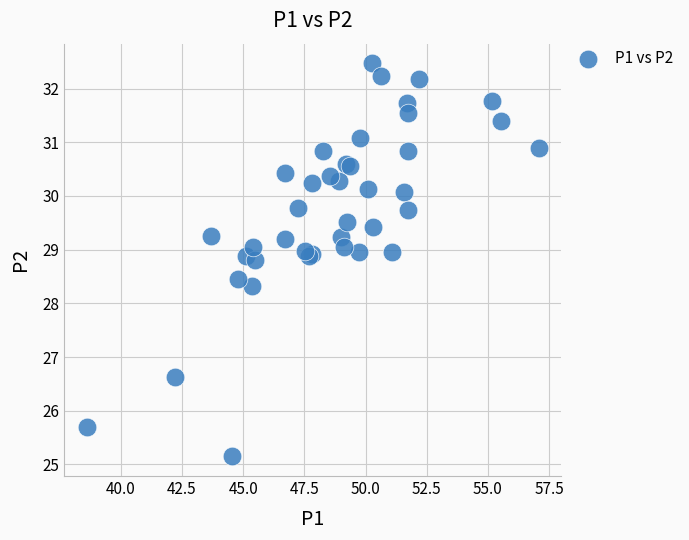

What Y value in the scatter plot is closest to 28?

28.3